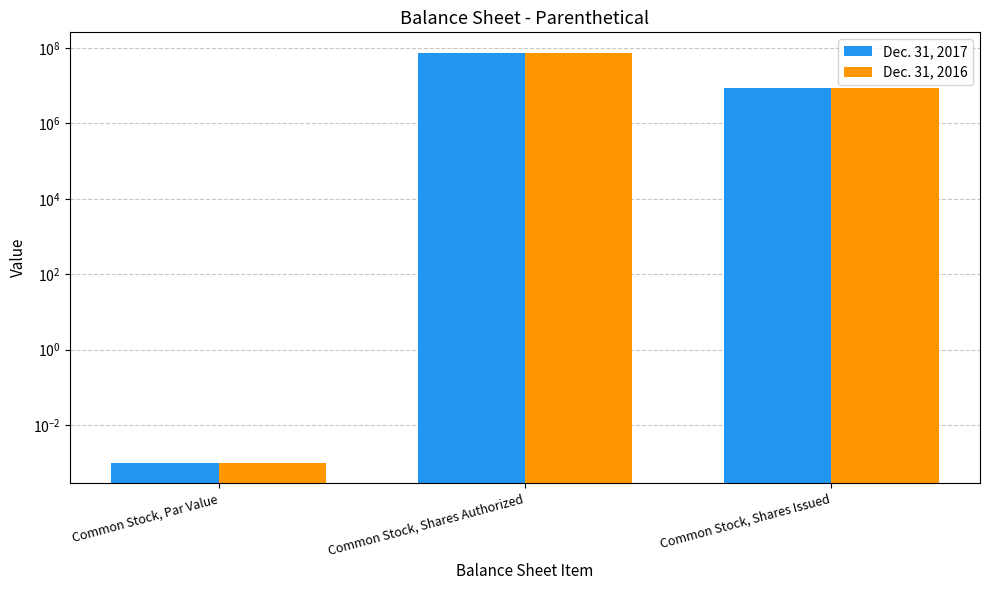

The value of Dec. 31, 2017 at Common Stock, Par Value is 0.0. True or false?

True